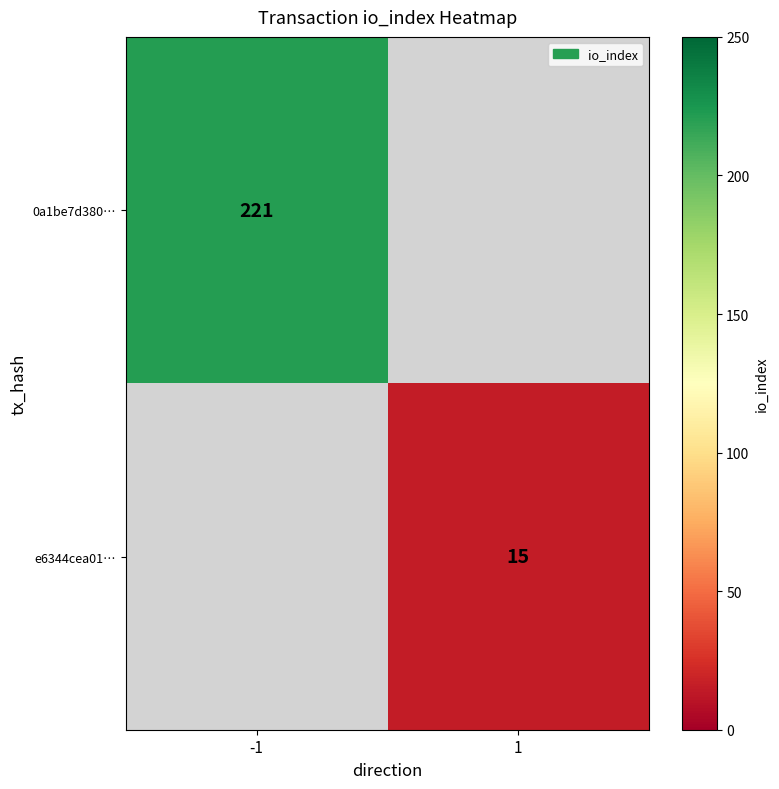

The value of e6344cea01… at 1 is 20. True or false?

False